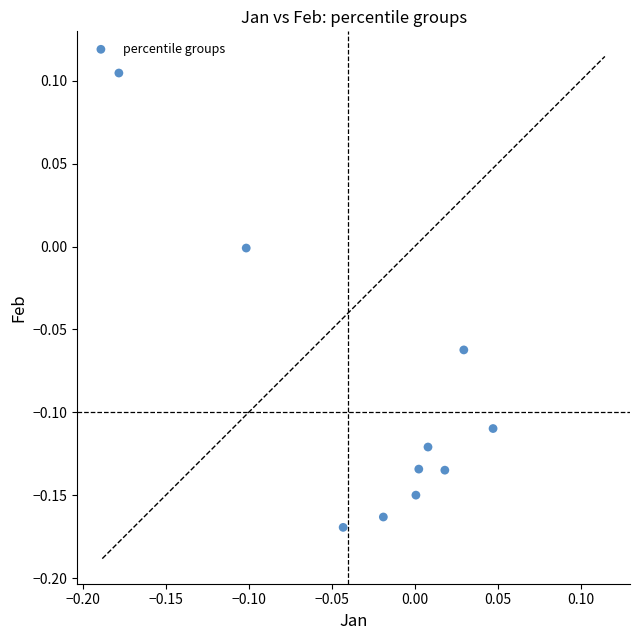

How many data points are displayed?

10